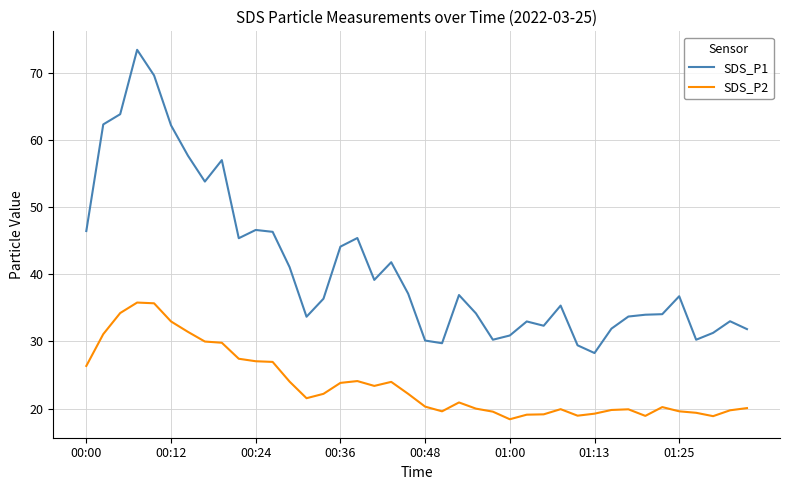

What is the greatest value displayed?

73.4